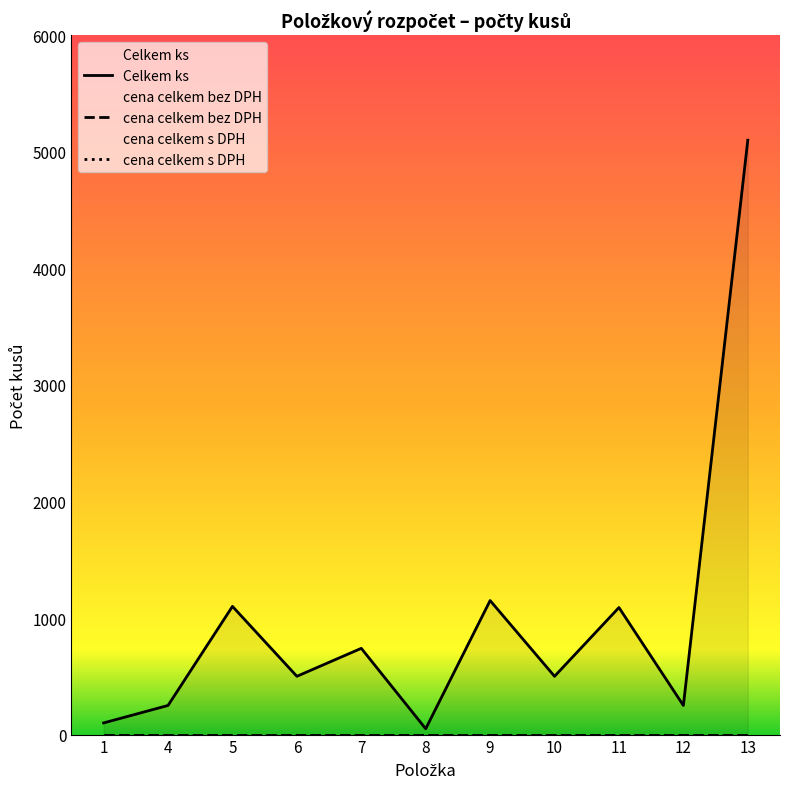

How many interior local valleys does the Celkem ks series have?

4